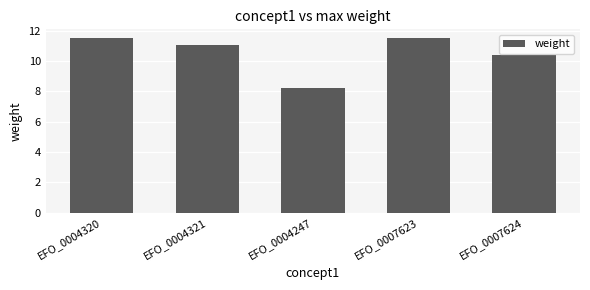

How many distinct data groups are displayed?

1